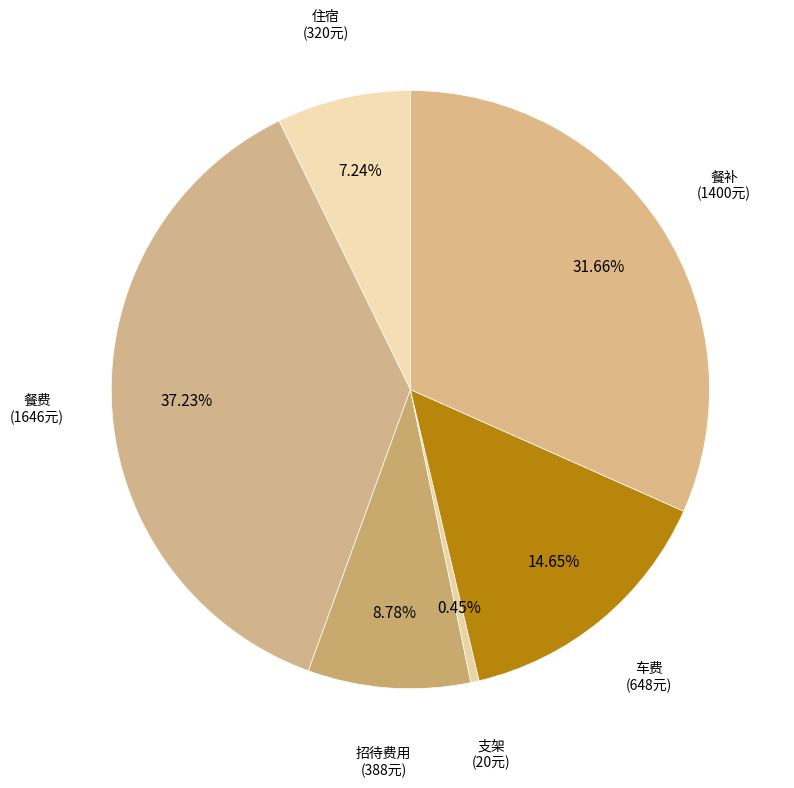

How many slices are in this pie chart?

6